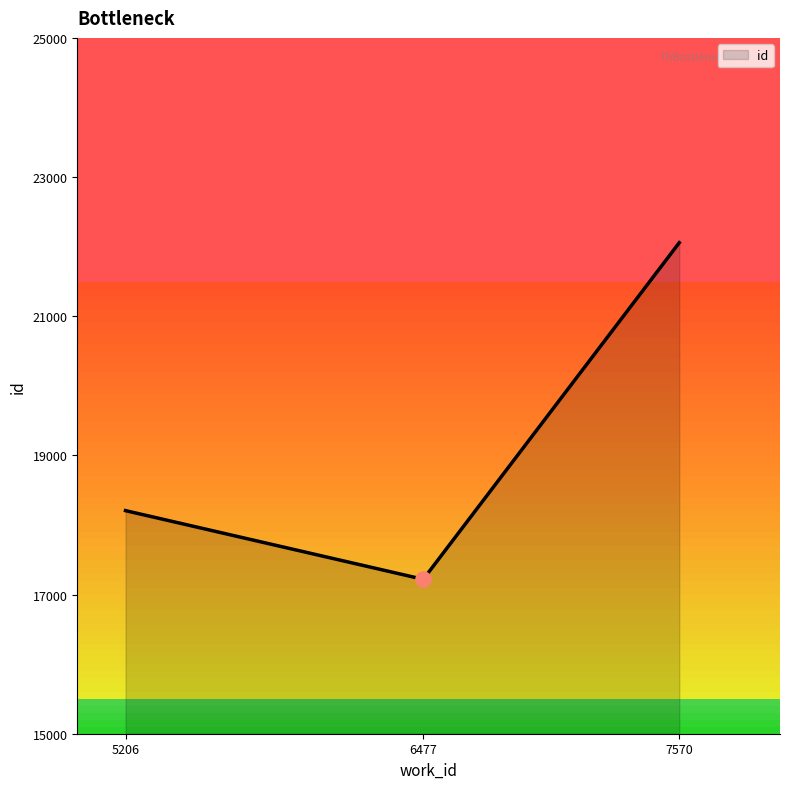

Approximately how many times larger is the value at 6477 compared to 7570?

0.8